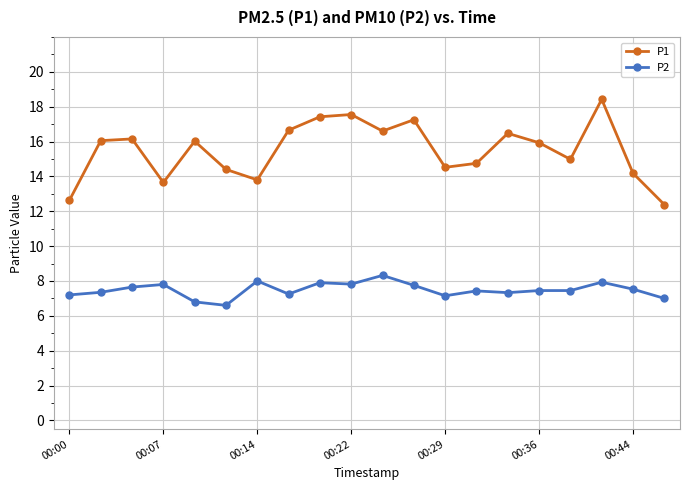

What is the average value of the P2 series?

7.5